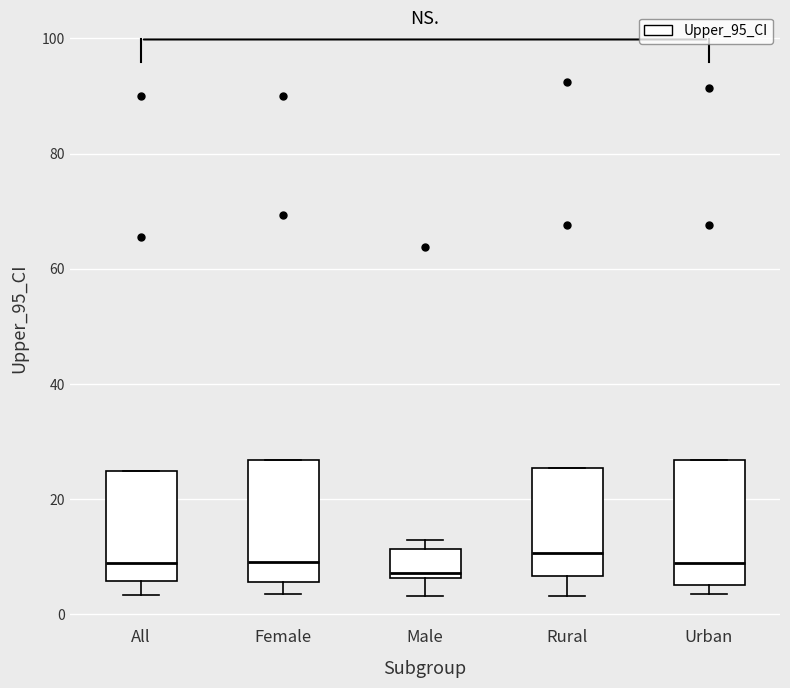

Reading left to right, read every box against the y-axis: the position of its median line, the range the box covers, and the ends of its whiskers. The values are not printed on the chart, so give them approximately, as read against the axis.

All: median 8, box 6 to 24, whiskers 4 to 24
Female: median 10, box 6 to 26, whiskers 4 to 26
Male: median 8, box 6 to 12, whiskers 4 to 12 (just above the box's upper edge)
Rural: median 10, box 6 to 26, whiskers 4 to 26
Urban: median 8, box 6 to 26, whiskers 4 to 26